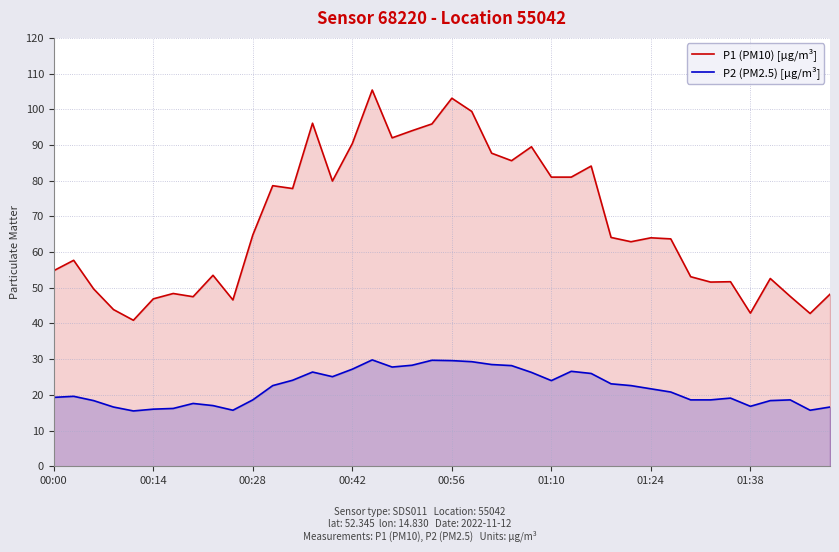

How many distinct data groups are displayed?

2